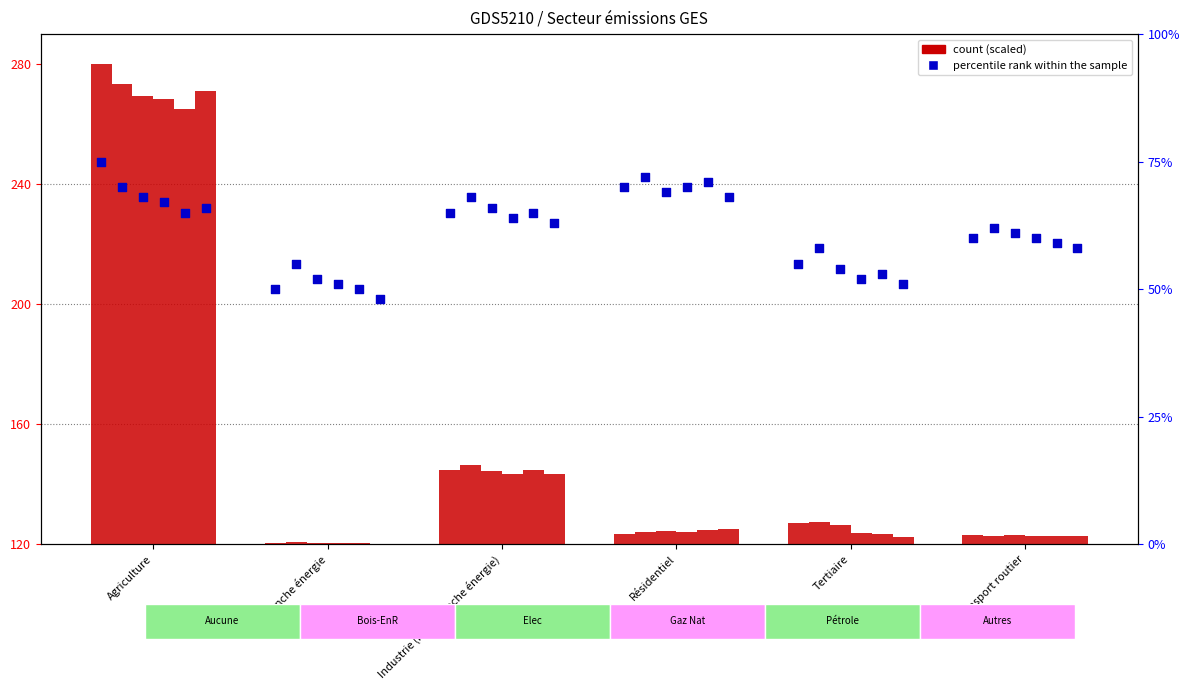

Between Résidentiel and Agriculture, which is larger?

Agriculture